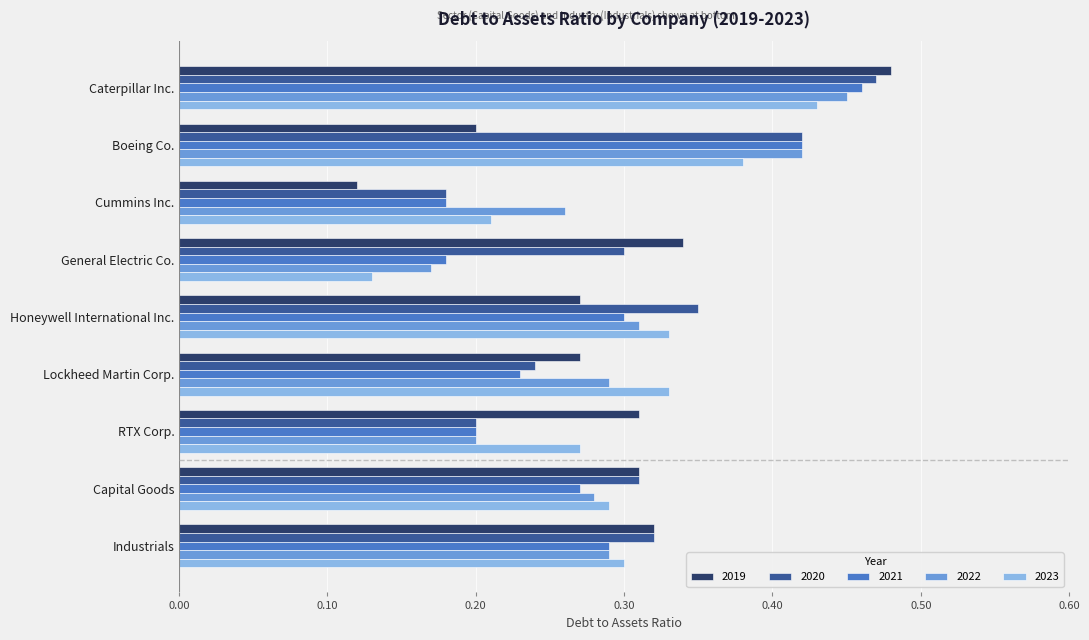

Which category has the highest value across all series?

Caterpillar Inc.